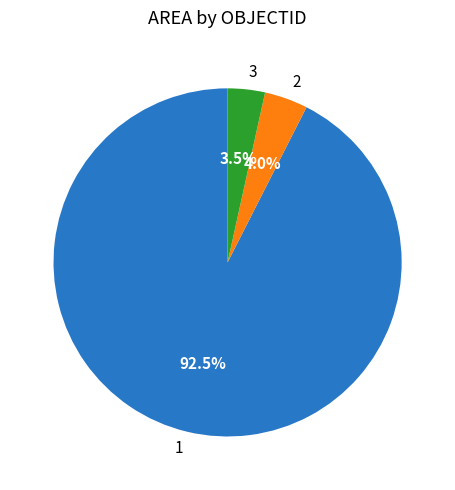

Which slice is the largest?

1